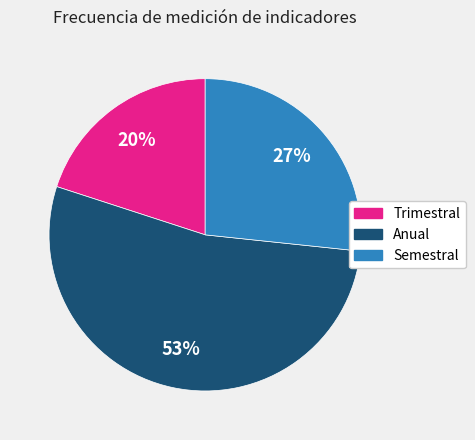

Which category has the smallest portion of the pie?

Trimestral